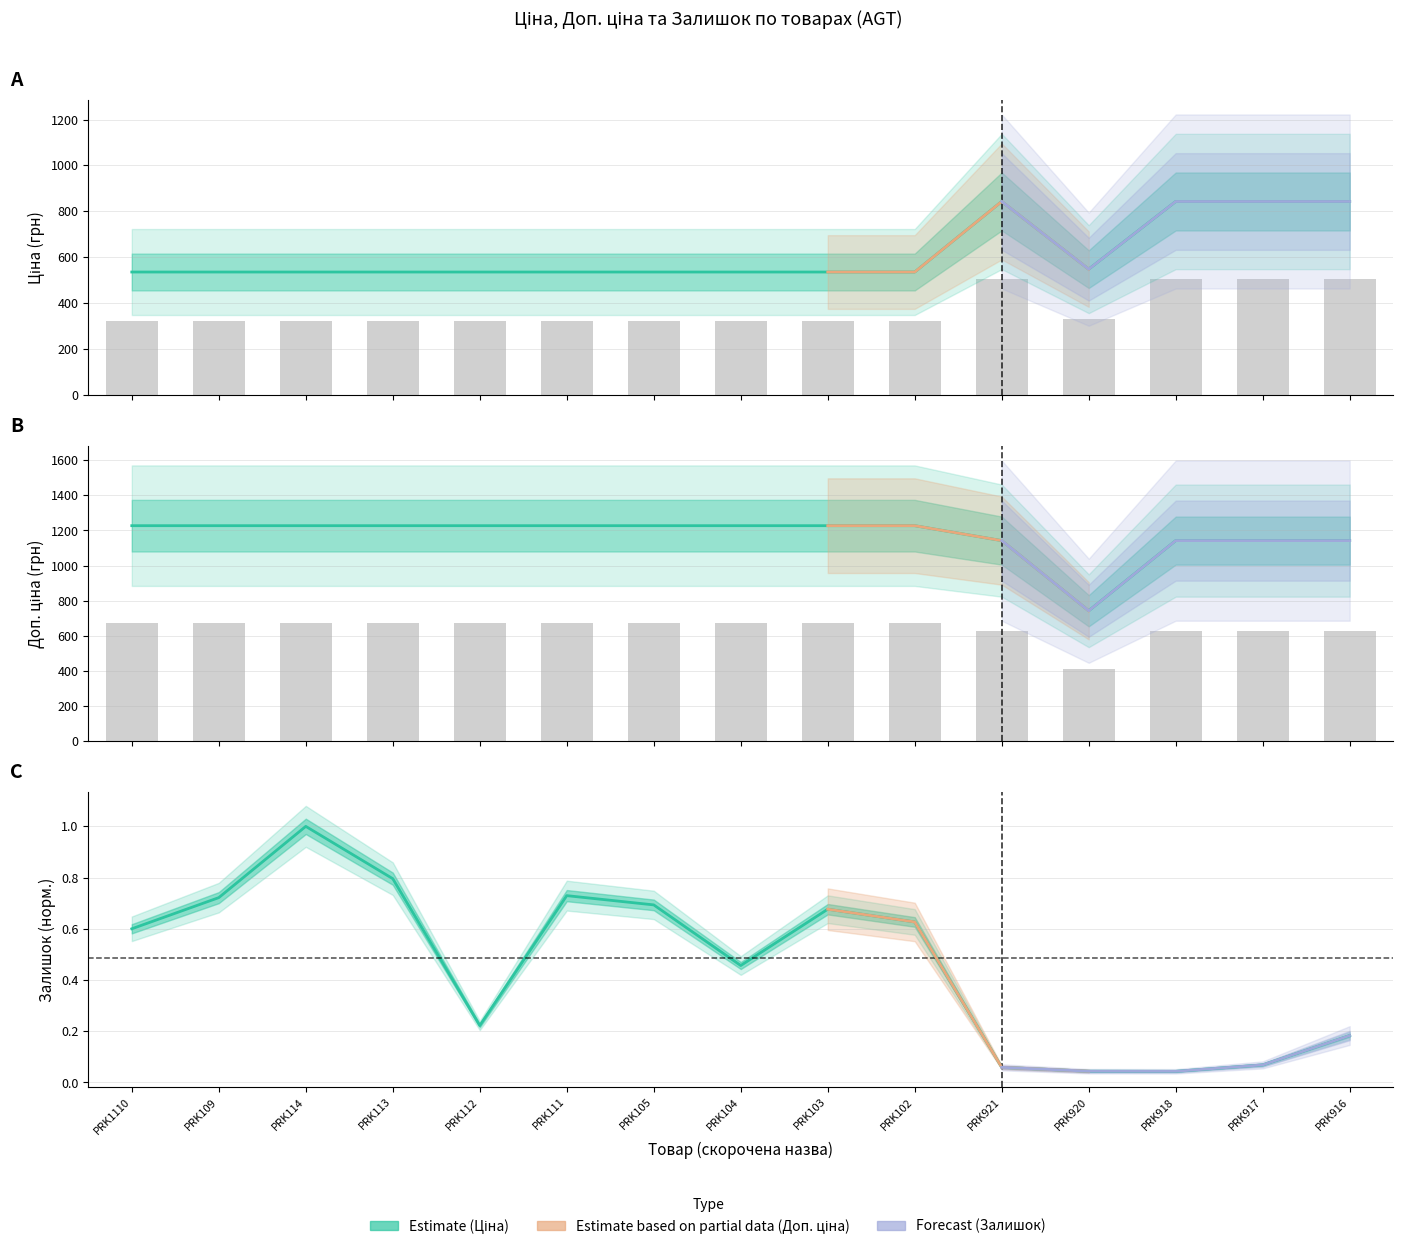

List the labels in order of Ціна value, largest first.

PRK921, PRK918, PRK917, PRK916, PRK920, PRK1110, PRK109, PRK114, PRK113, PRK112, PRK111, PRK105, PRK104, PRK103, PRK102